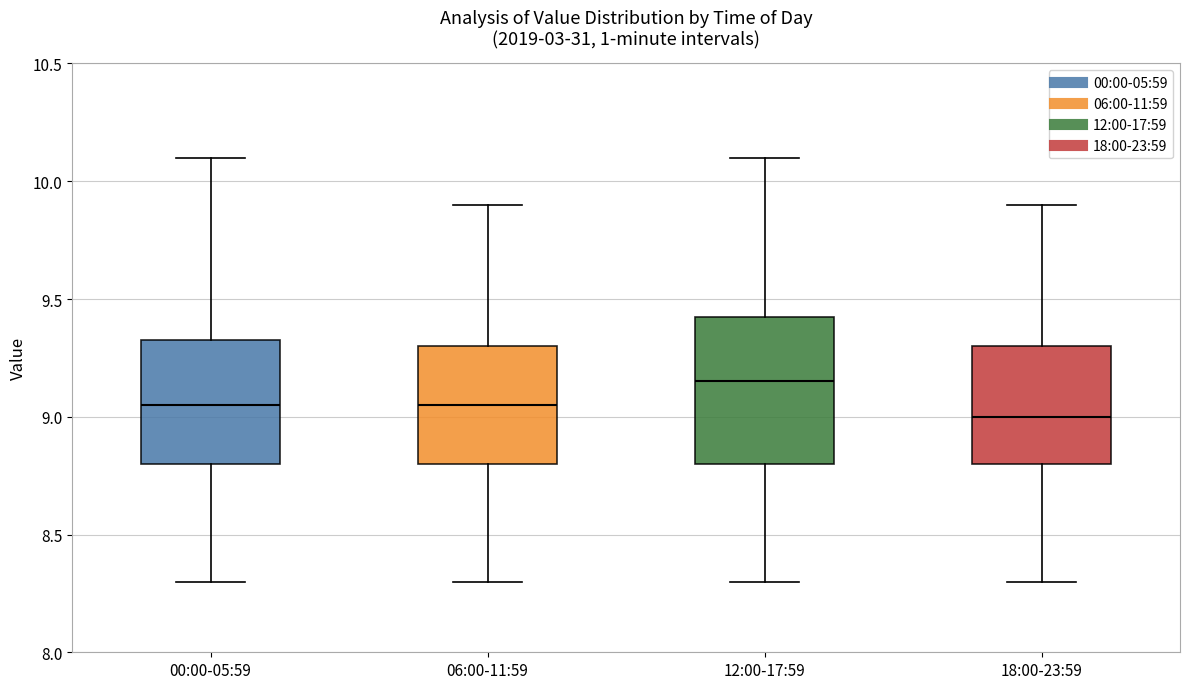

Where does the upper whisker of the box for 00:00-05:59 end on the y-axis? The values are not printed on the chart, so give them approximately, as read against the axis.

10.10